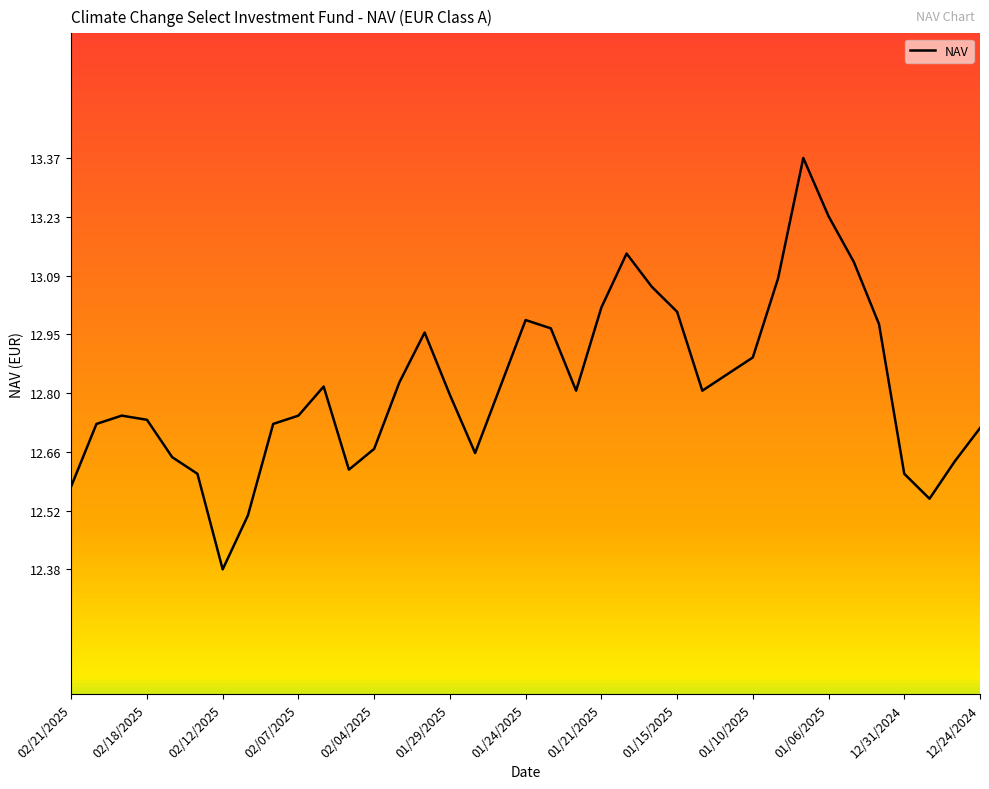

What is the difference between the maximum and minimum values?

1.0